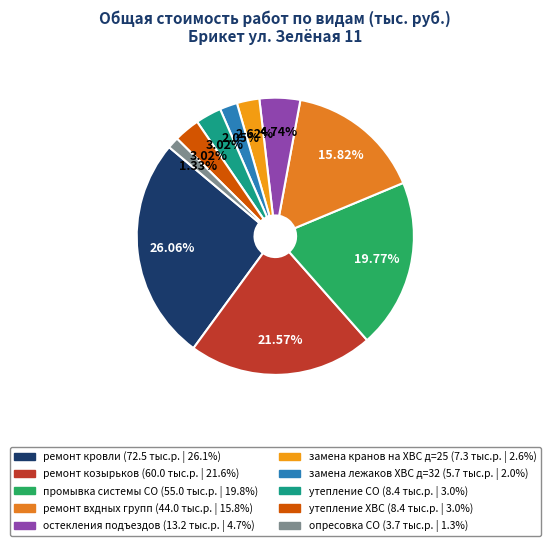

Is it true that ремонт козырьков is 10% of the pie?

False